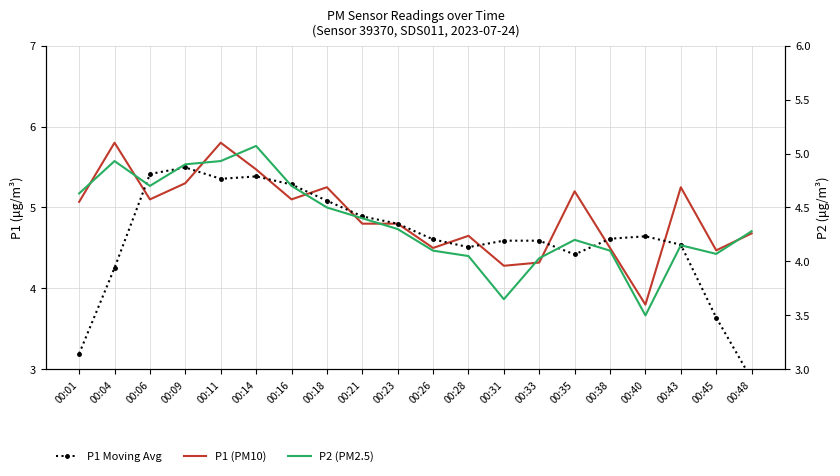

What are all the series names shown in the legend?

P1 (PM10), P1 Moving Avg, P2 (PM2.5)